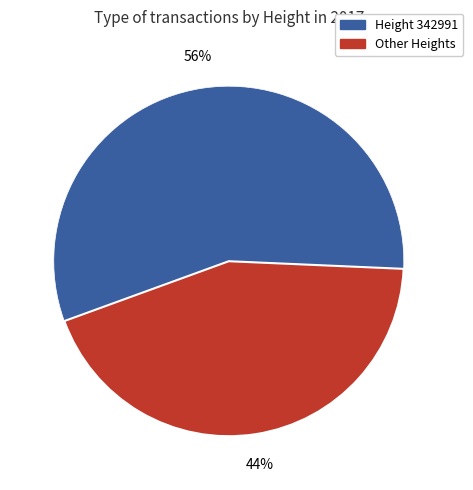

How many segments does this pie chart have?

2